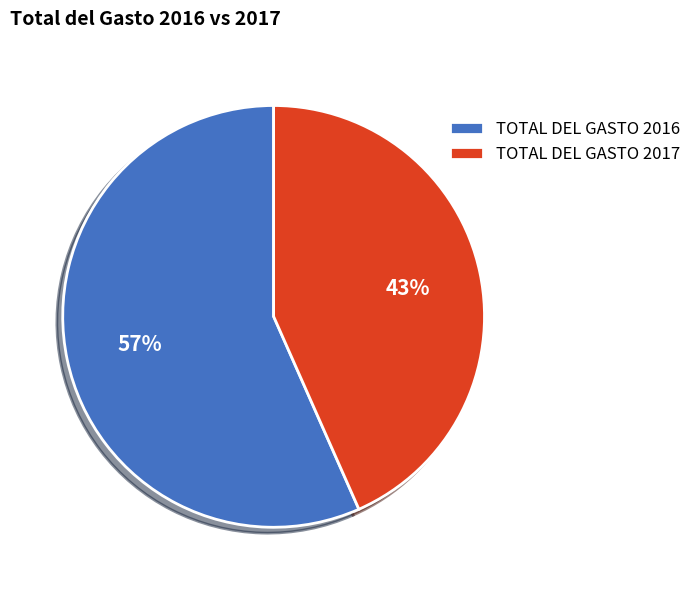

Is it true that TOTAL DEL GASTO 2017 is 43% of the pie?

True